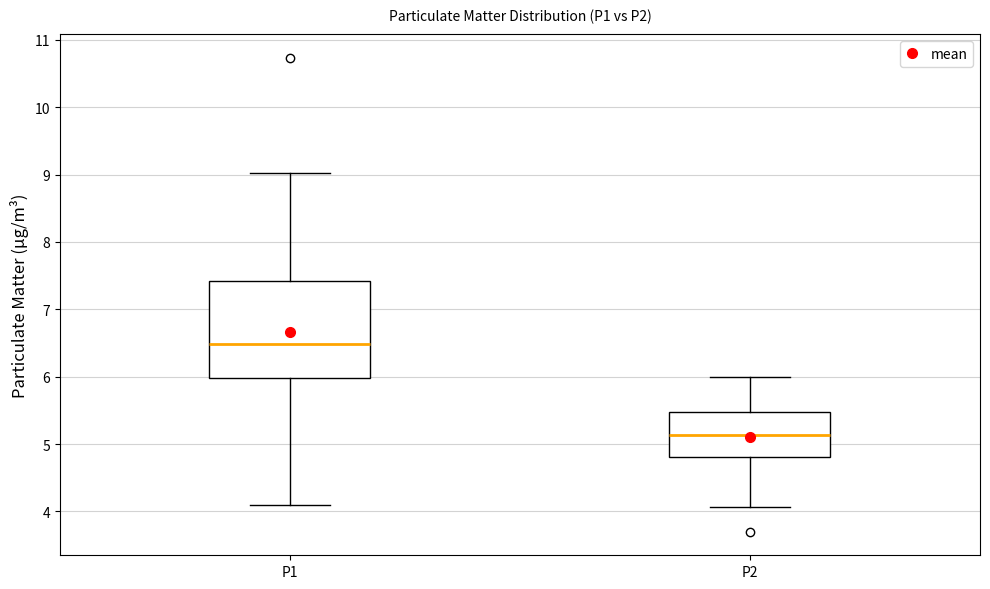

Which box's median line is the highest?

P1